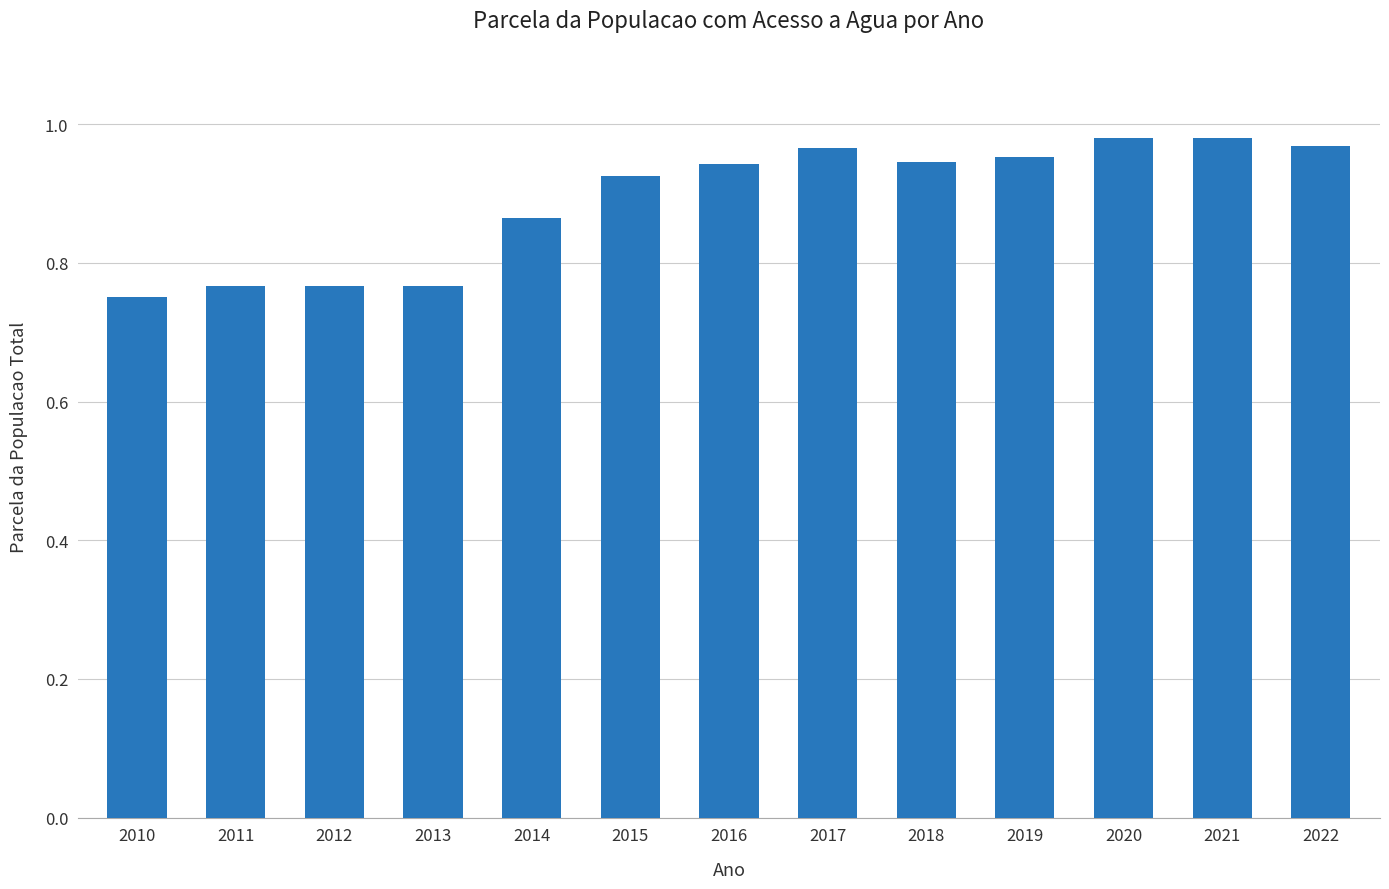

What is the change in value from 2011 to 2018?

+0.2